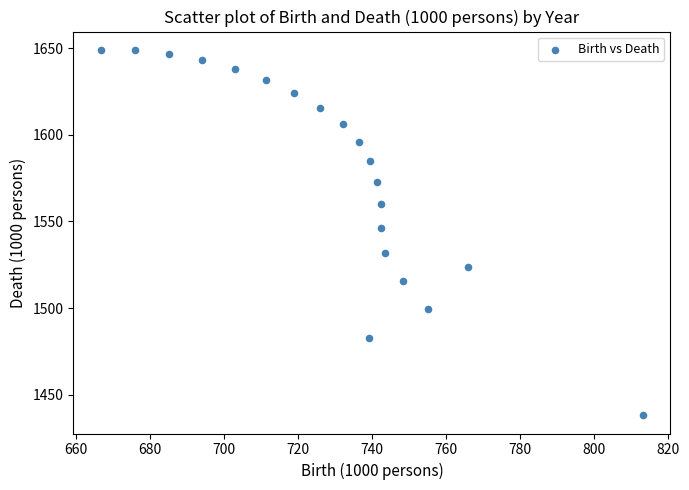

What Y value in the scatter plot is closest to 1543?

1546.2